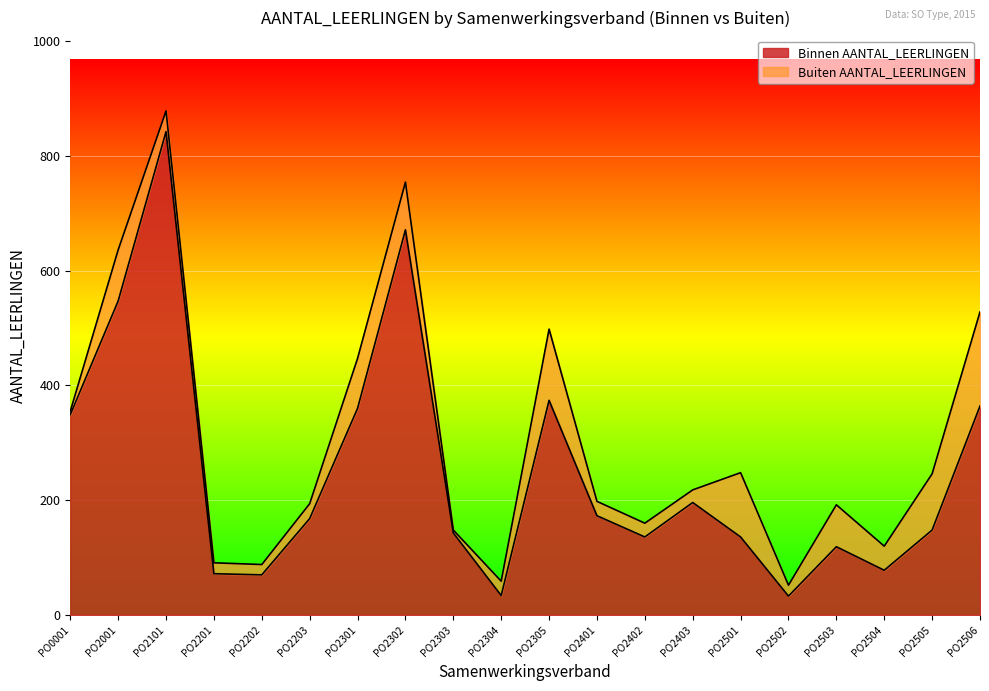

Does the chart display data point markers on the line(s)?

No